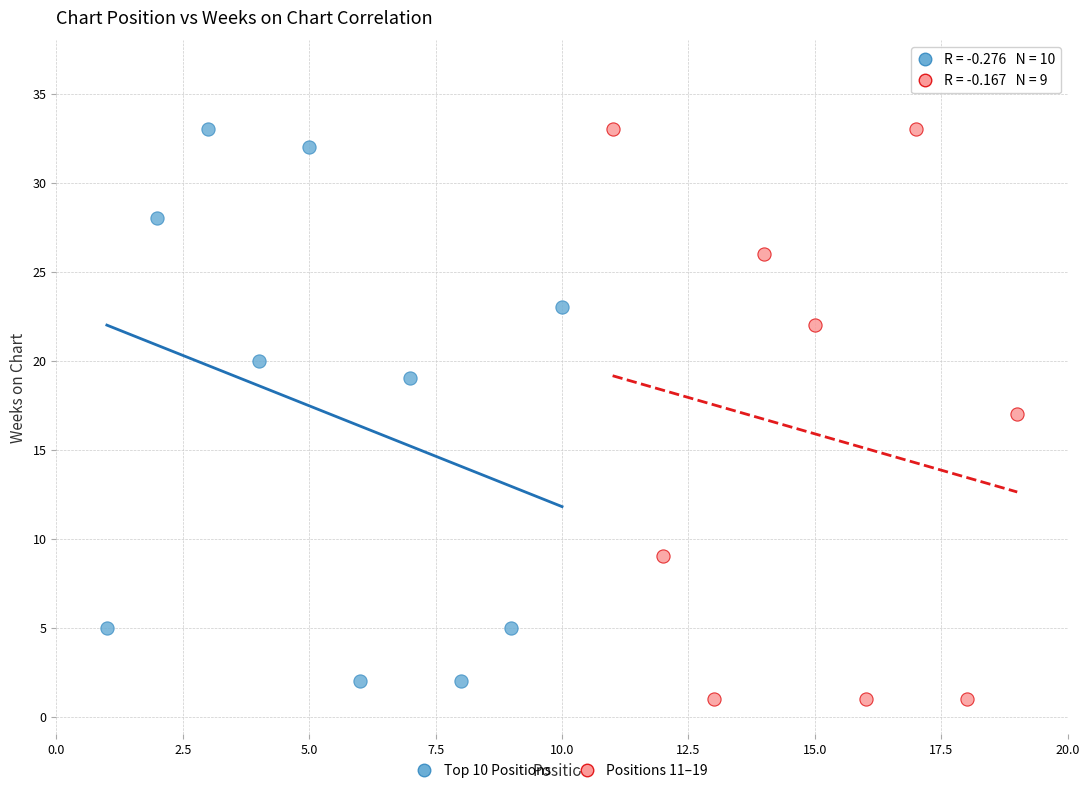

Which series has the largest Y range (max minus min)?

Positions 11–19